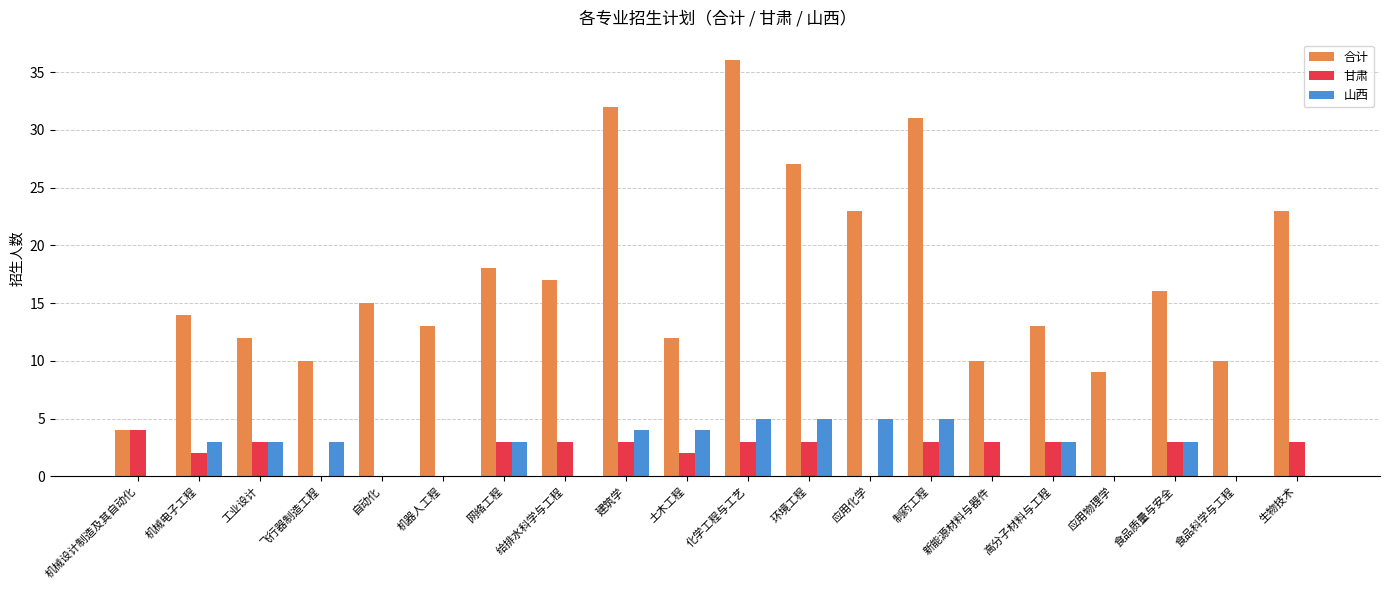

What is the sum of all 山西 values?

46